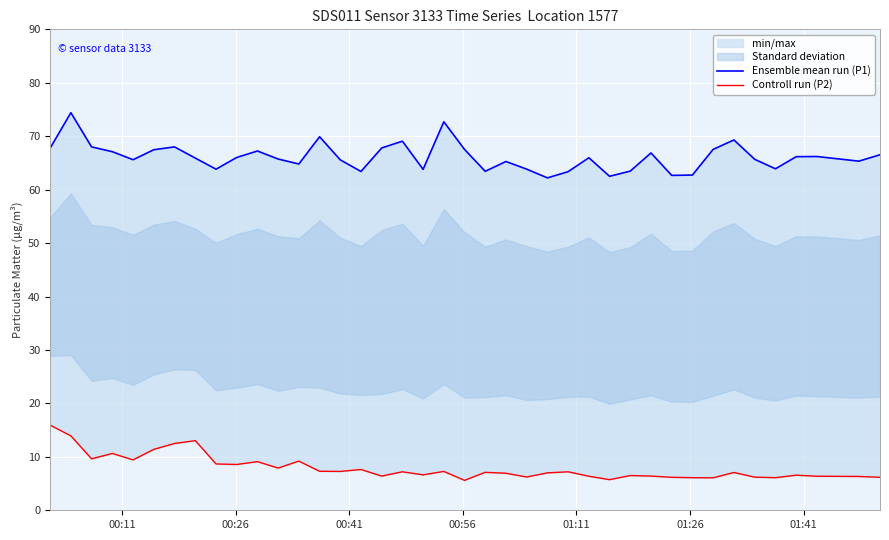

At how many categories does at least one series exceed 65?

27